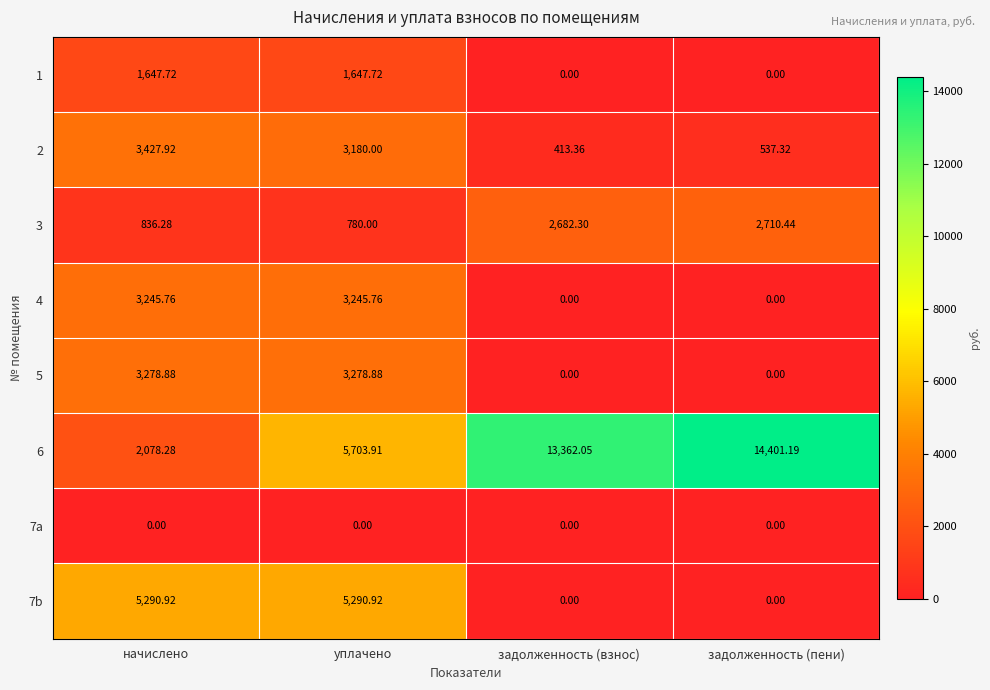

Which series changed the most between уплачено and задолженность (взнос)?

6